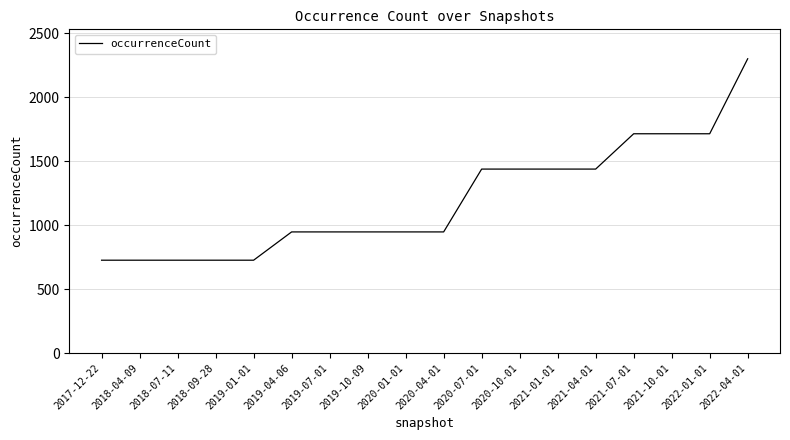

True or false: the data shows 1047 at 2019-01-01.

False